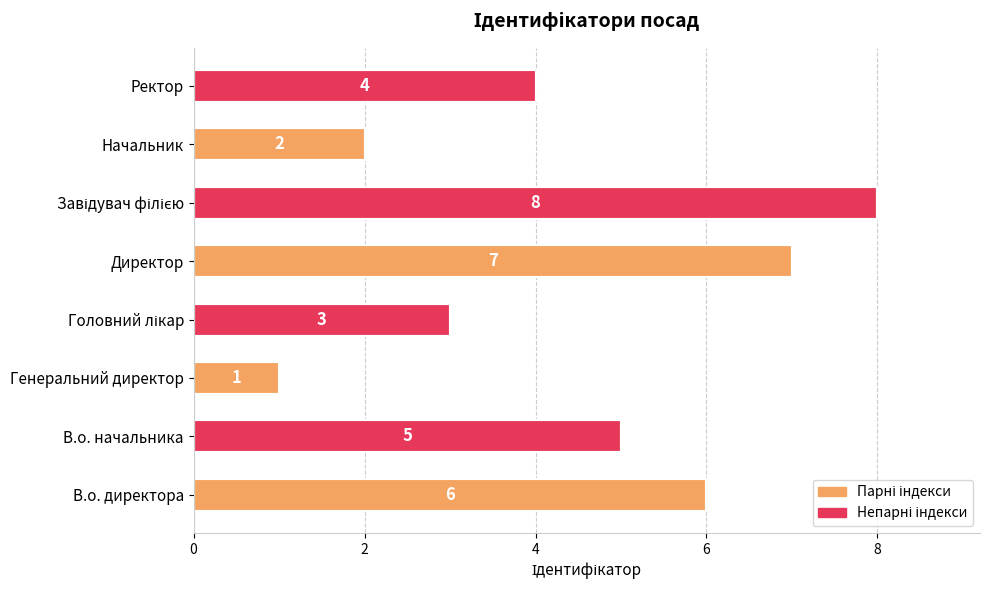

Reading bottom to top, transcribe all the data shown in this chart.

6	5	1	3	7	8	2	4